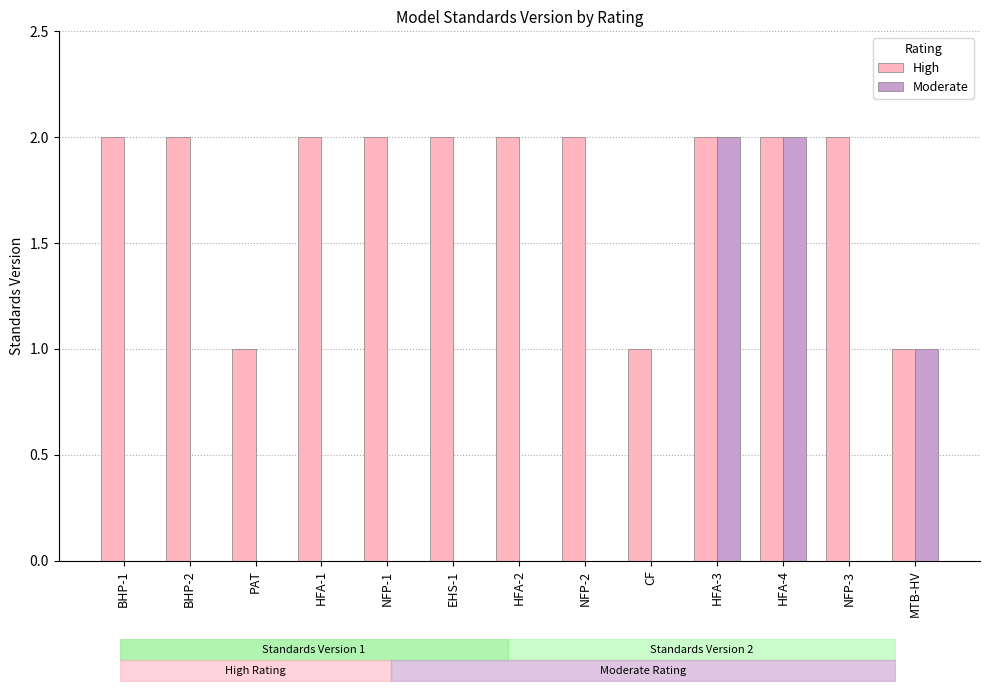

What is the value of the High bar at the 2nd from the left?

2